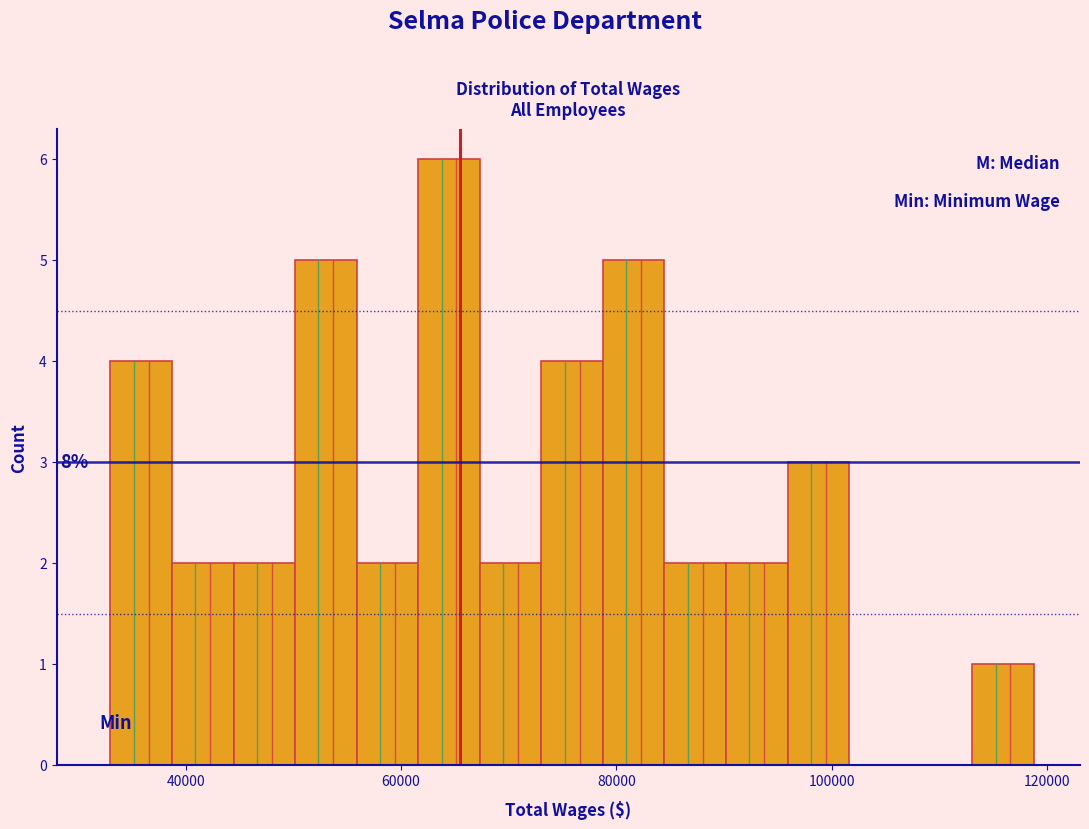

Around what value on the x-axis is the tallest bar? Give the approximate position of its centre, as read against the axis.

64000